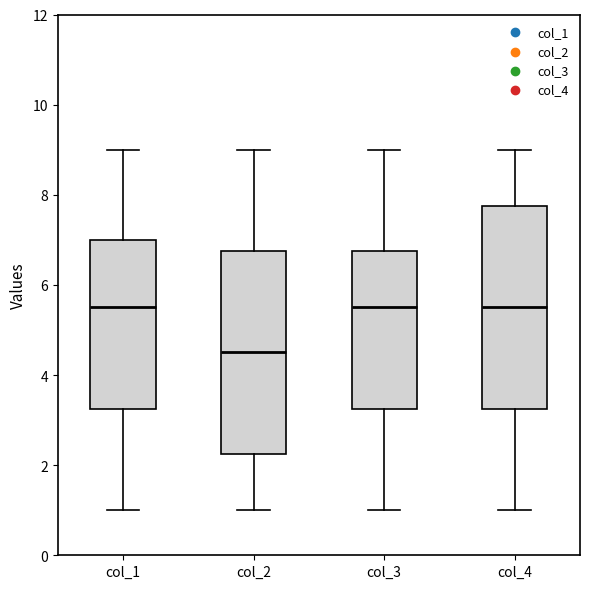

Reading left to right, transcribe this box plot: for each box, give where its median line is, the range the box spans, and where its two whiskers end, as read against the y-axis. The values are not printed on the chart, so give them approximately, as read against the axis.

col_1: median 5.6, box 3.2 to 7.0, whiskers 1.0 to 9.0
col_2: median 4.6, box 2.2 to 6.8, whiskers 1.0 to 9.0
col_3: median 5.6, box 3.2 to 6.8, whiskers 1.0 to 9.0
col_4: median 5.6, box 3.2 to 7.8, whiskers 1.0 to 9.0